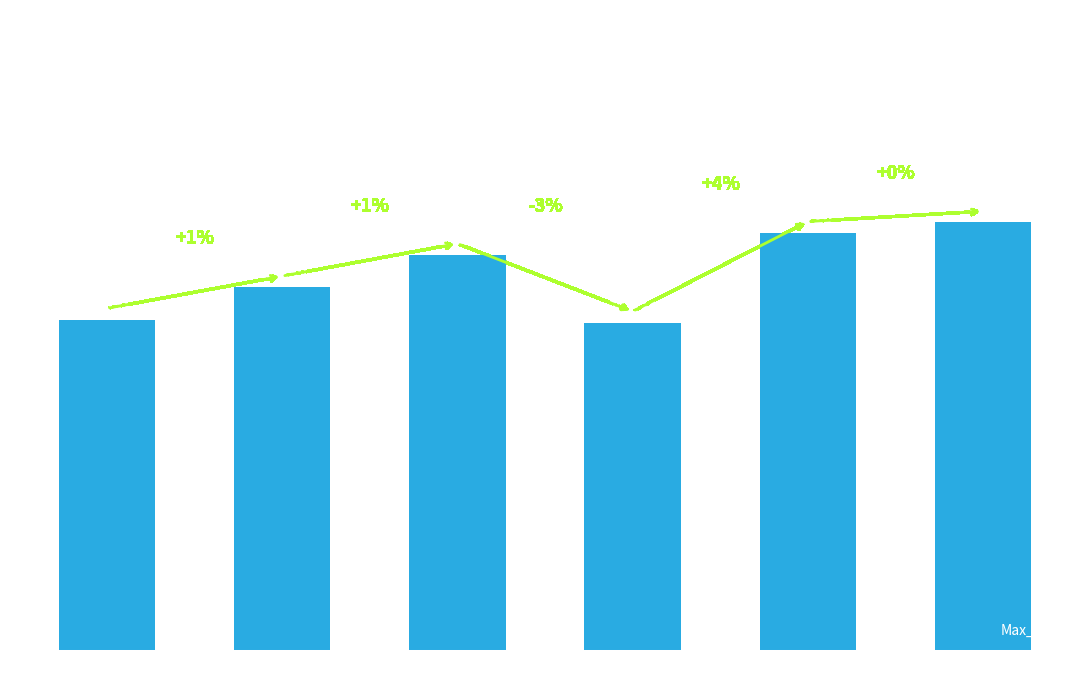

How many series are shown in this chart?

1